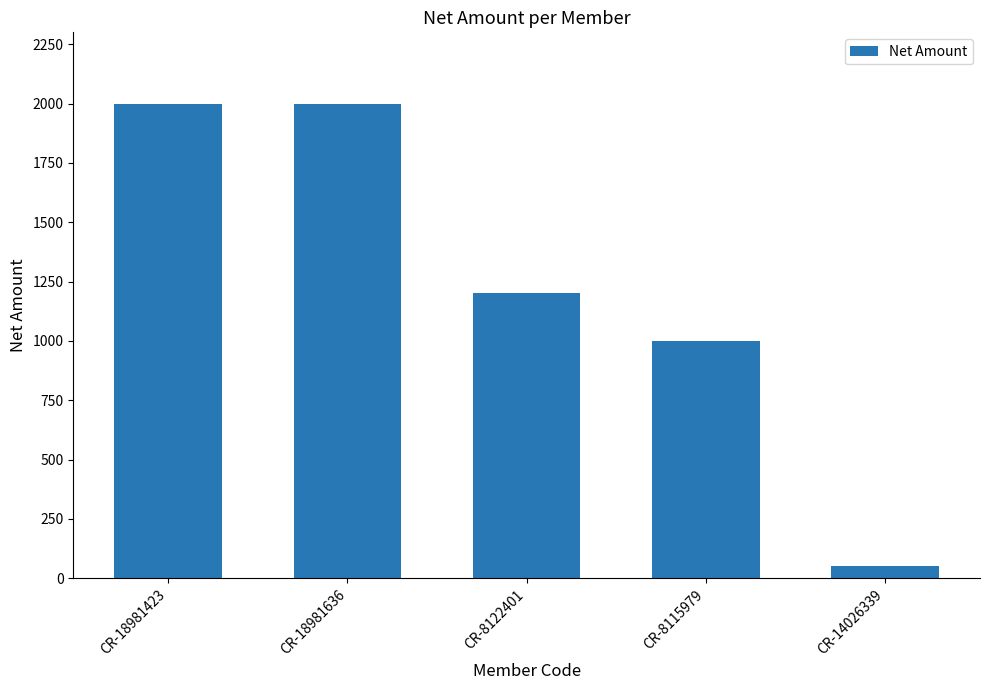

At which label is the value closest to 1025?

CR-8115979